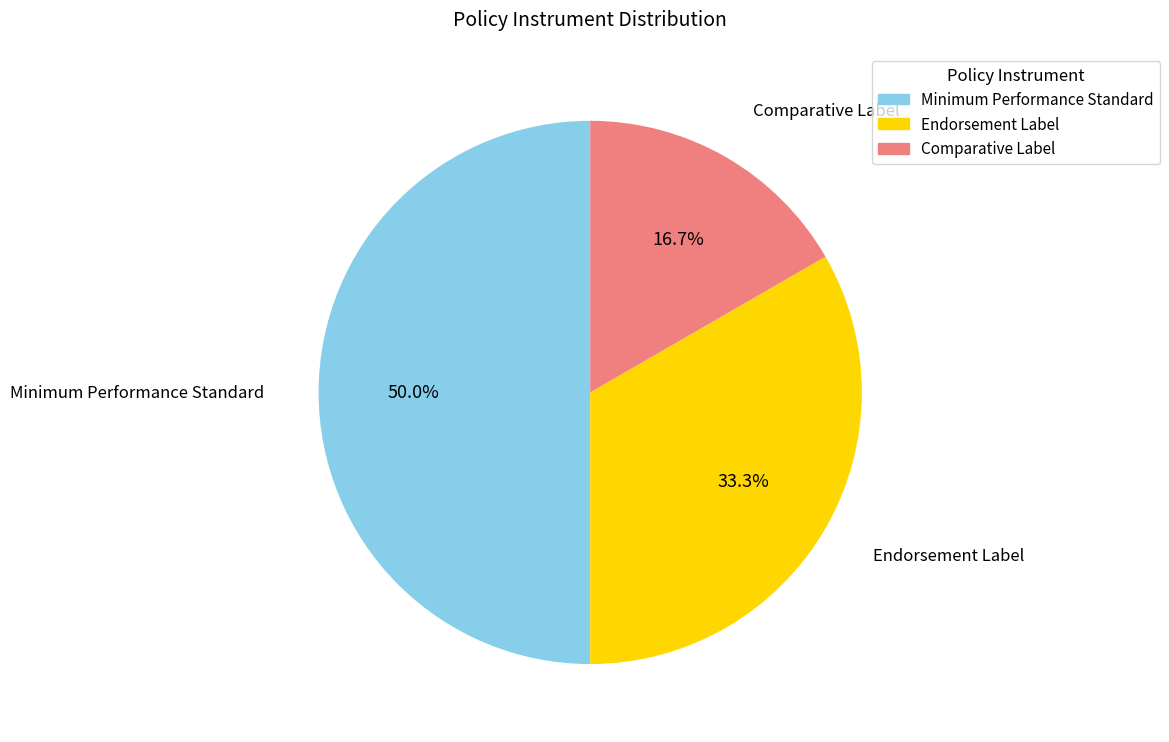

Count the number of slices in the pie.

3